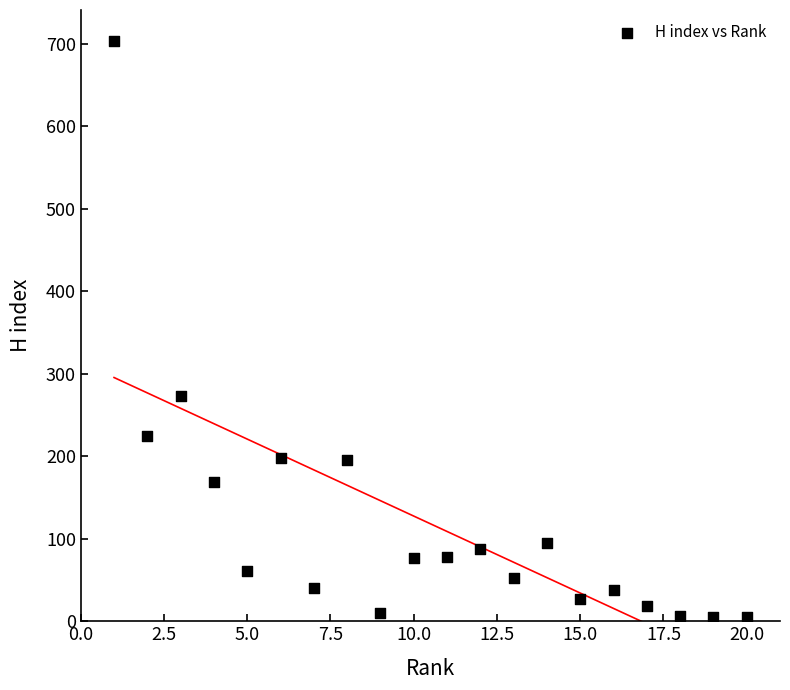

What Y value in the scatter plot is closest to 354?

273